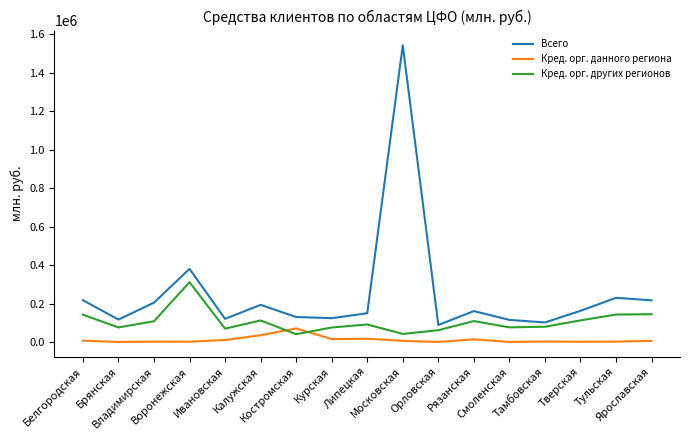

Which series has the widest spread of values?

Всего